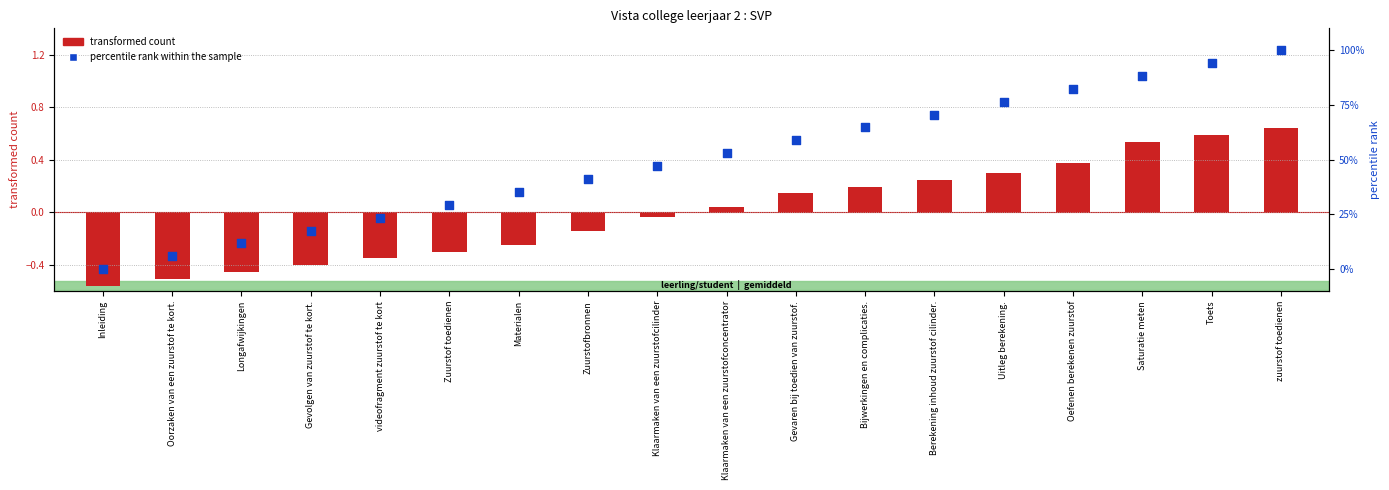

At which category is the sum across all series the highest?

zuurstof toedienen